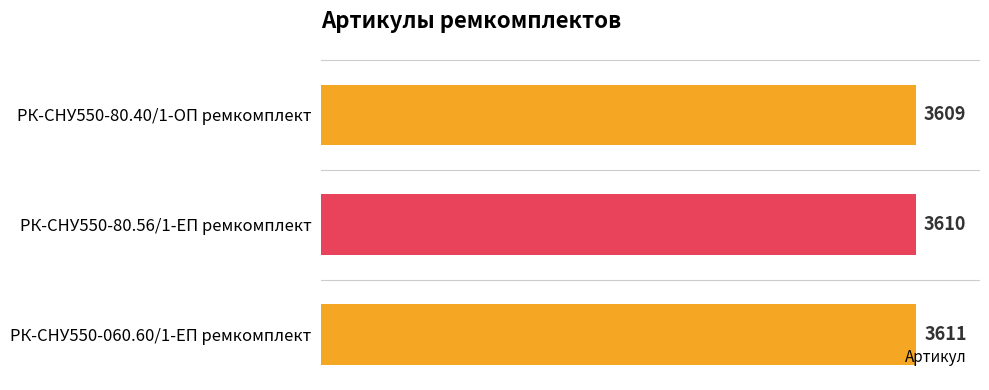

How many values are below 3610?

1